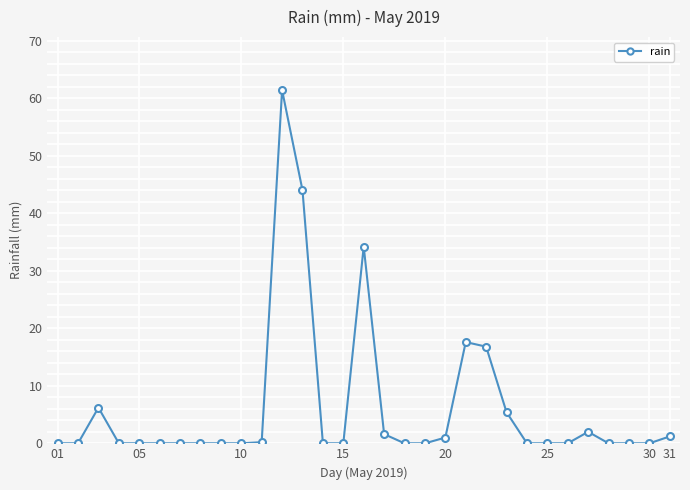

How many lines are shown in the chart?

1